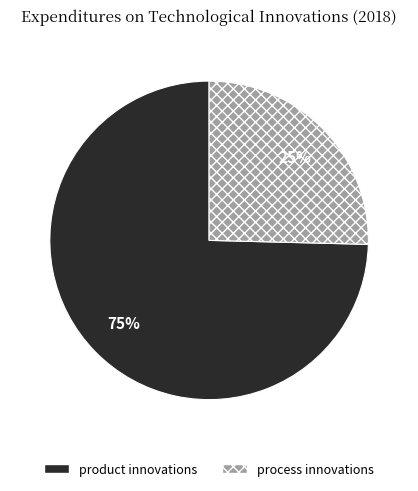

Which category accounts for the majority?

product innovations